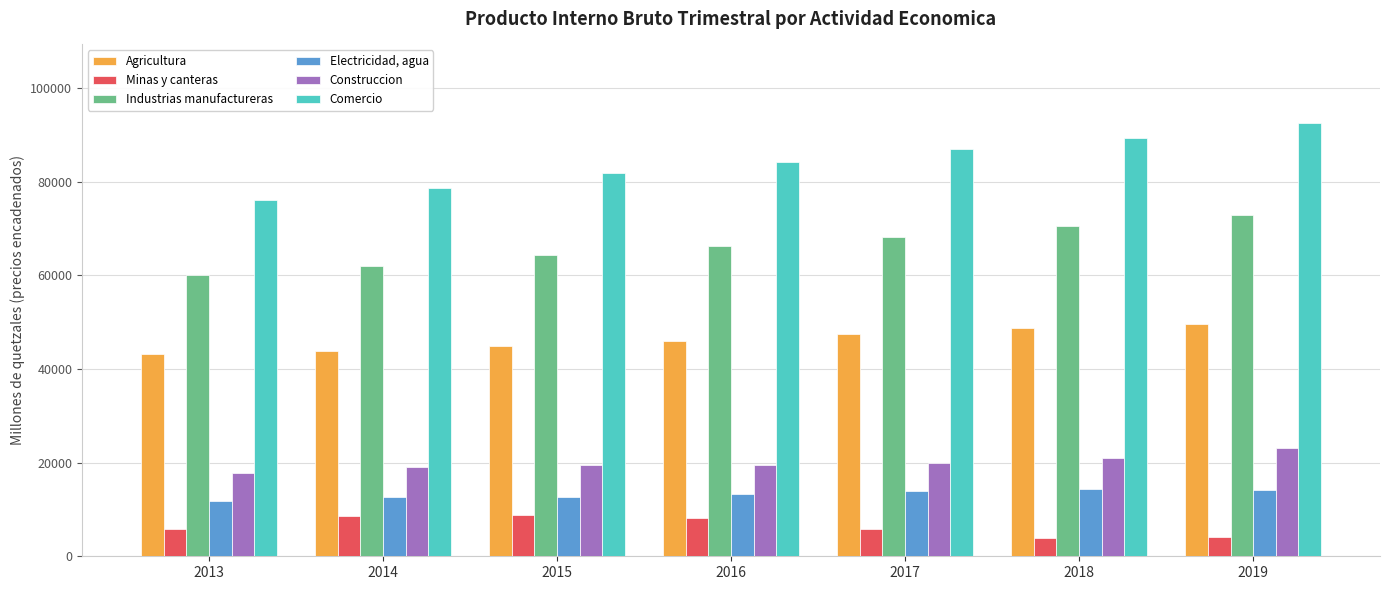

How many groups of bars are there?

7